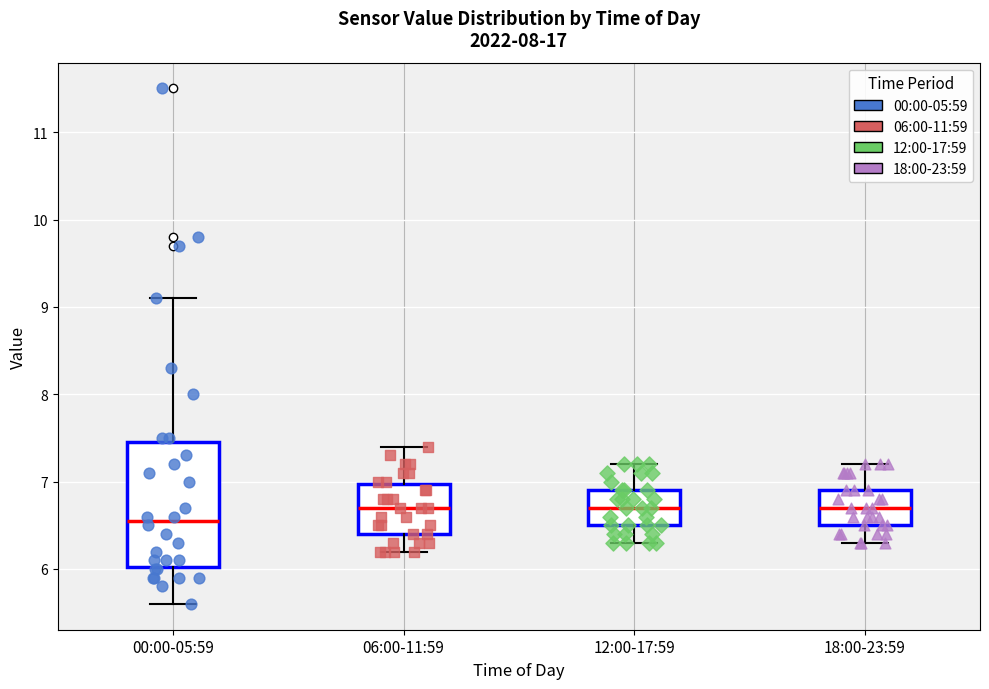

Reading left to right, transcribe this box plot: for each box, give where its median line is, the range the box spans, and where its two whiskers end, as read against the y-axis. The values are not printed on the chart, so give them approximately, as read against the axis.

00:00-05:59: median 6.6, box 6.0 to 7.5, whiskers 5.6 to 9.1
06:00-11:59: median 6.7, box 6.4 to 7.0, whiskers 6.2 to 7.4
12:00-17:59: median 6.7, box 6.5 to 6.9, whiskers 6.3 to 7.2
18:00-23:59: median 6.7, box 6.5 to 6.9, whiskers 6.3 to 7.2